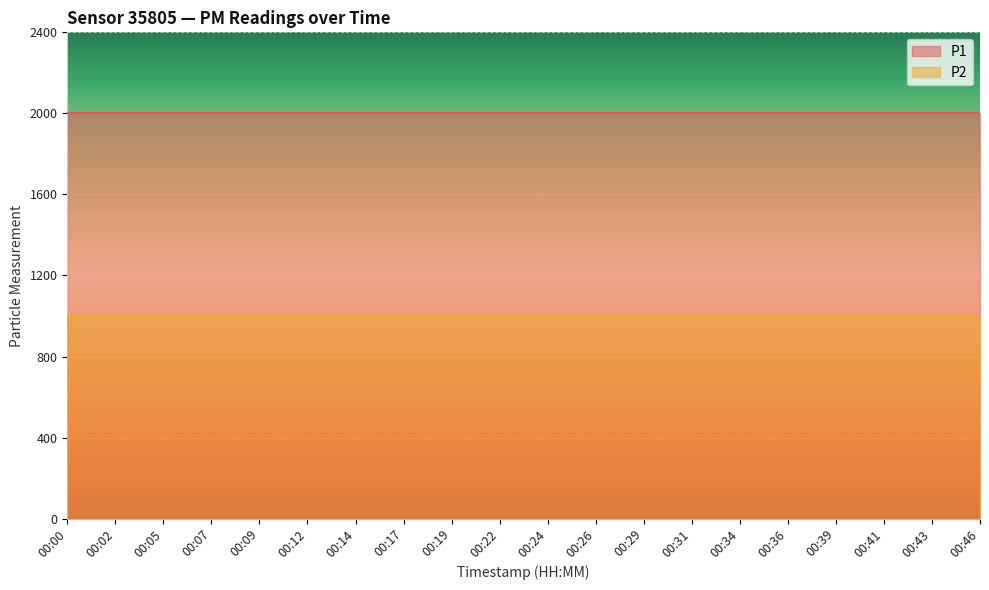

True or false: P2 has a value of 999.9 at 00:05.

True